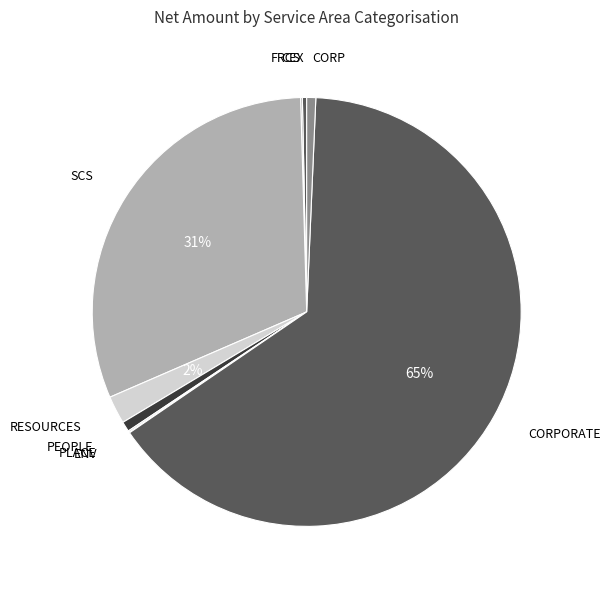

Does any single category account for the majority?

Yes